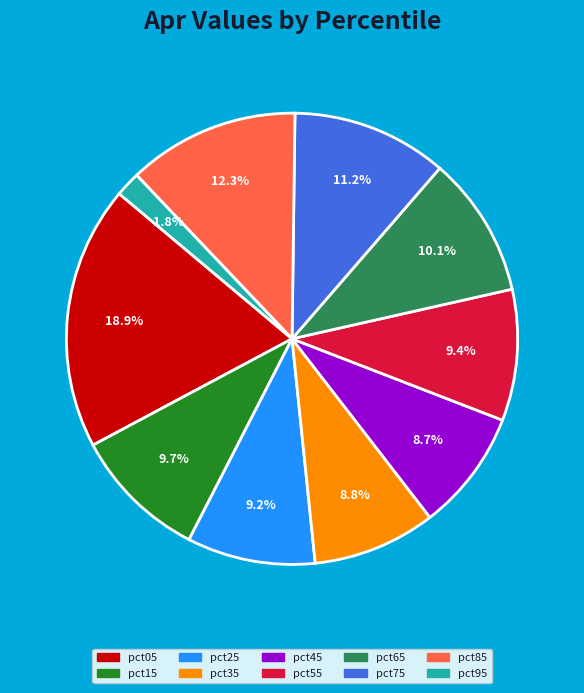

How many segments does this pie chart have?

10